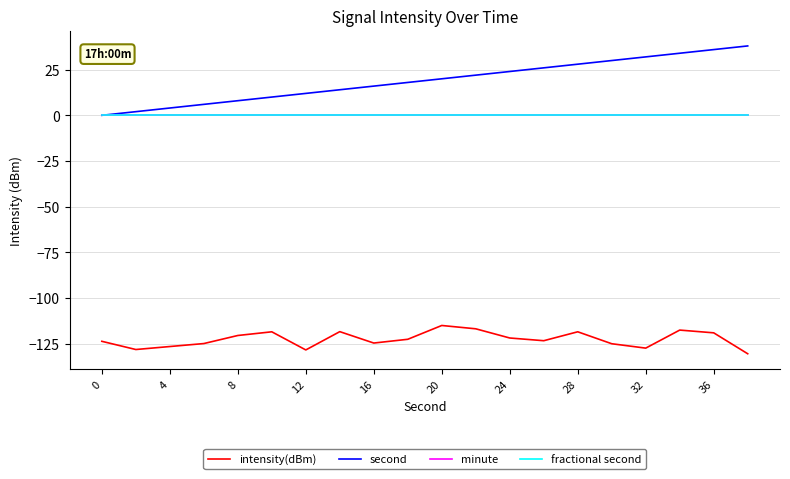

True or false: intensity(dBm) and fractional second intersect in this chart.

False